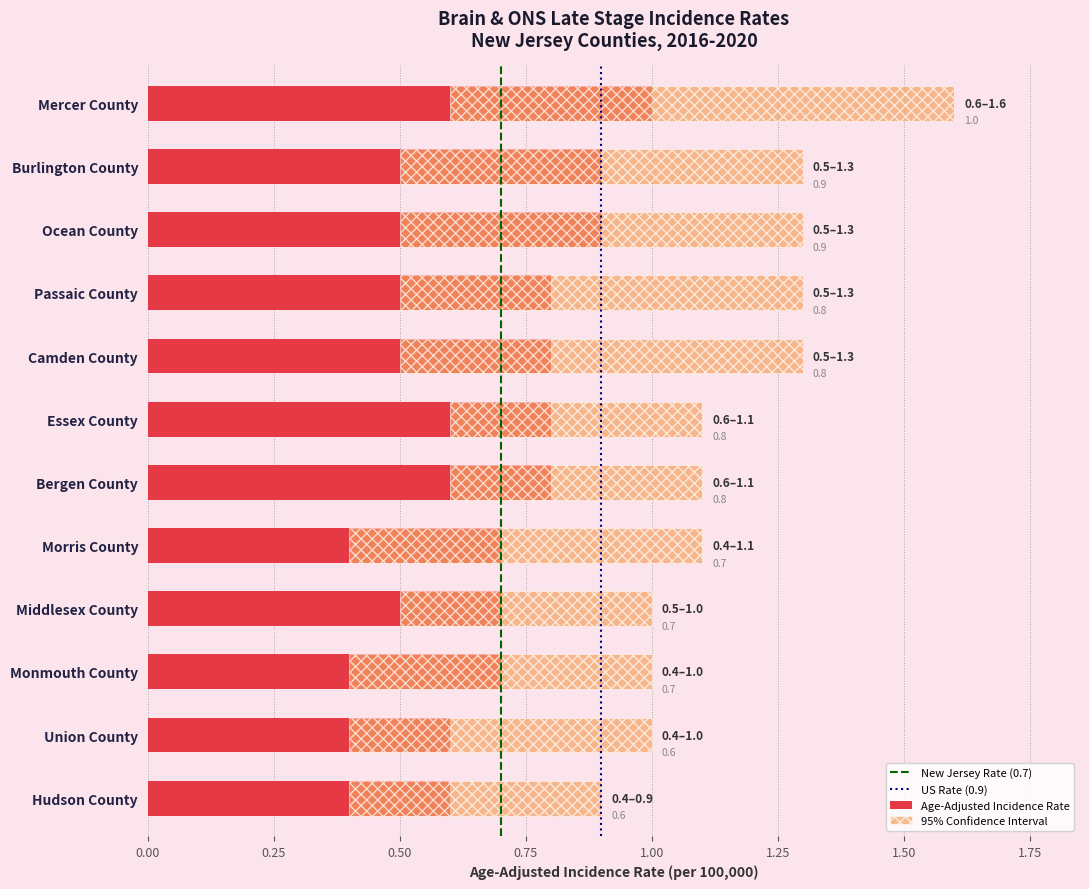

What is the approximate value of Upper 95% CI at Essex County?

1.1